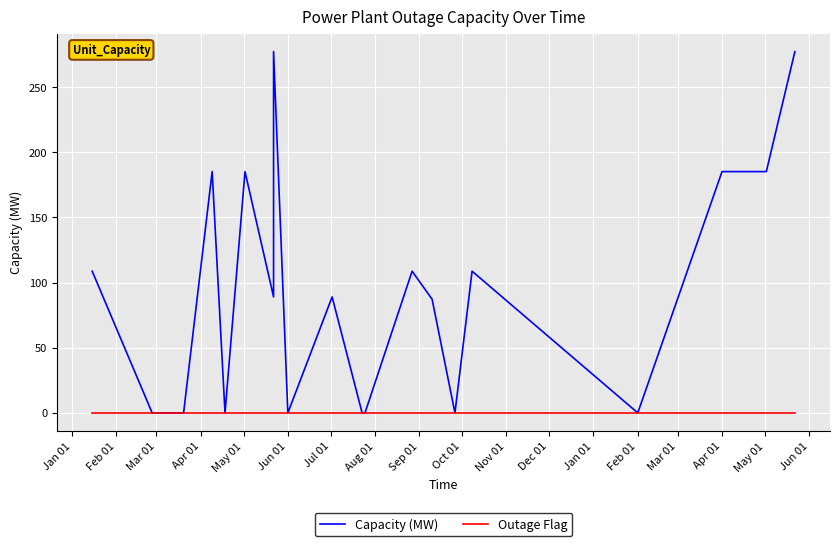

How many lines are shown in the chart?

2